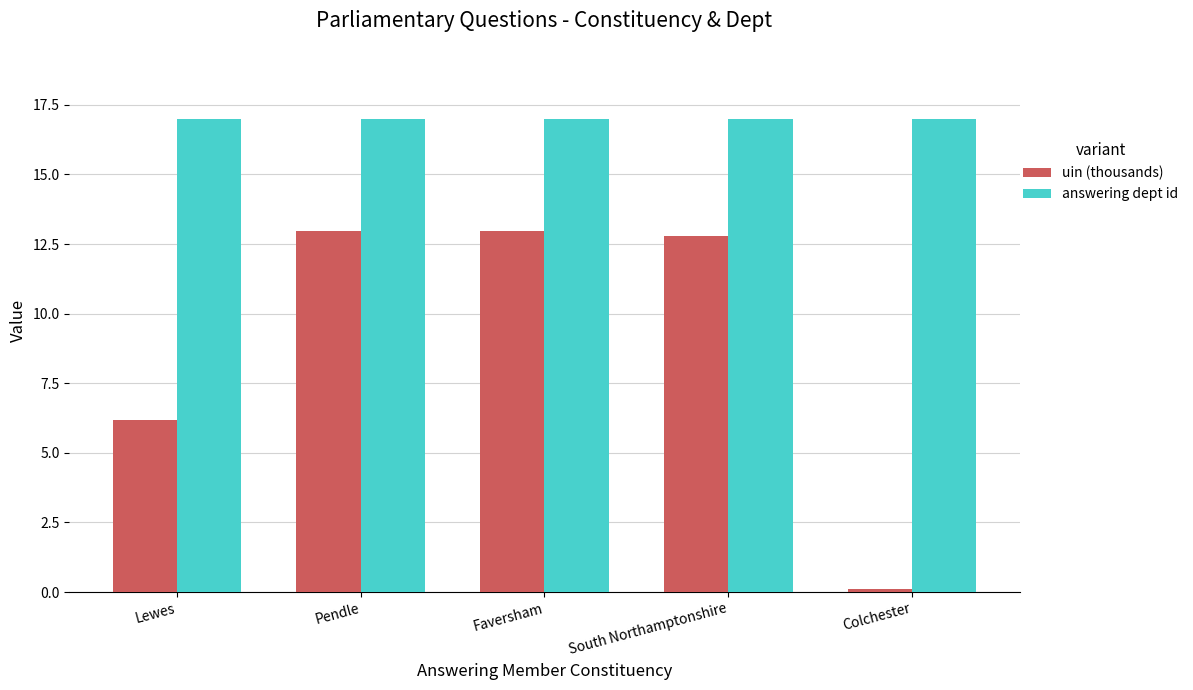

Which category has the lowest value in the uin (thousands) series?

Colchester